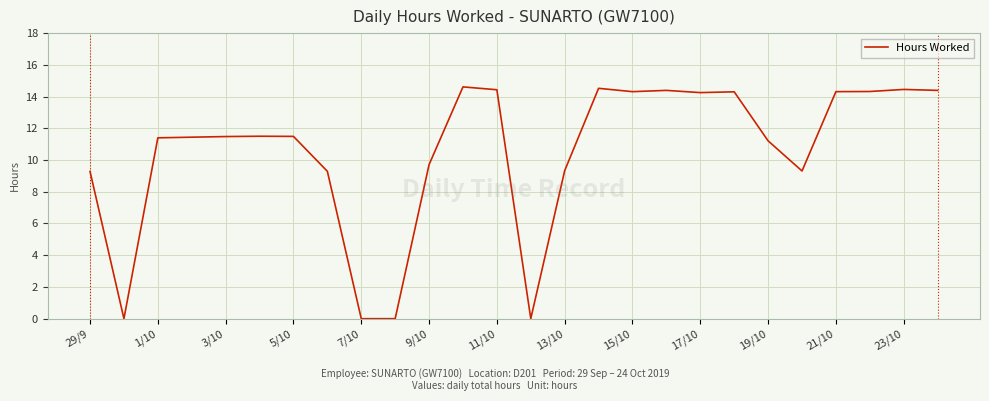

How many lines are shown in the chart?

1